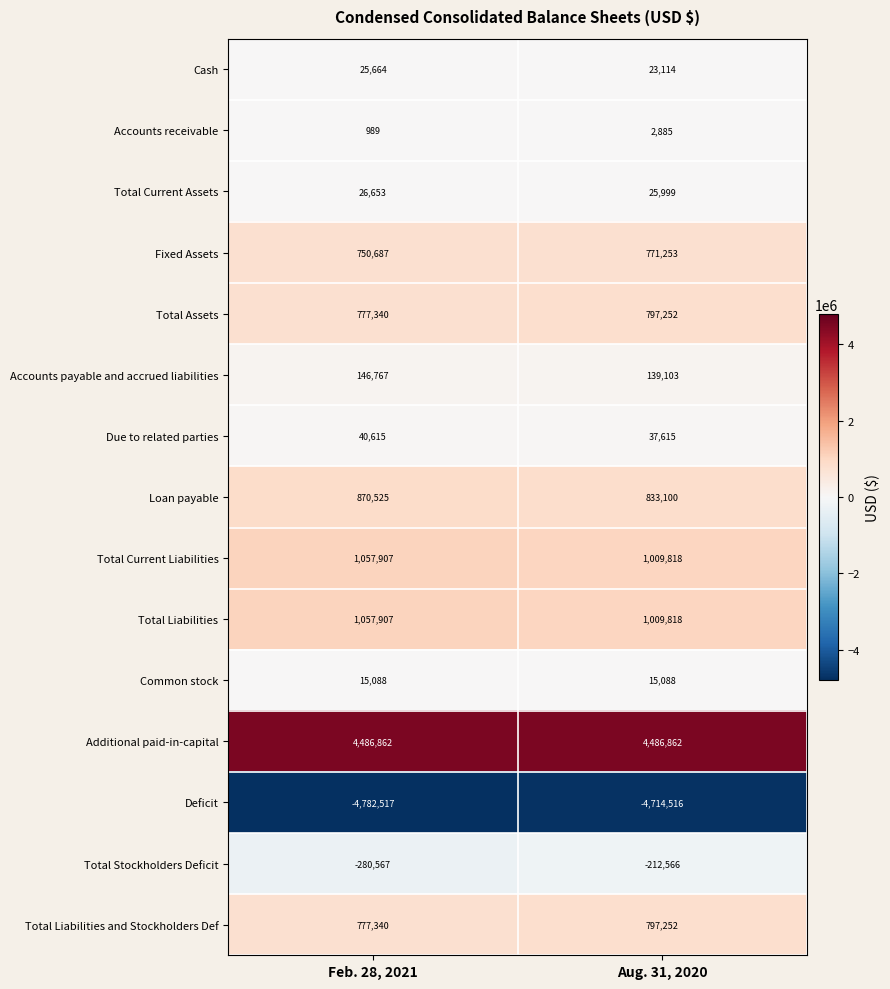

What is the difference between the highest and lowest values at Aug. 31, 2020?

9201378